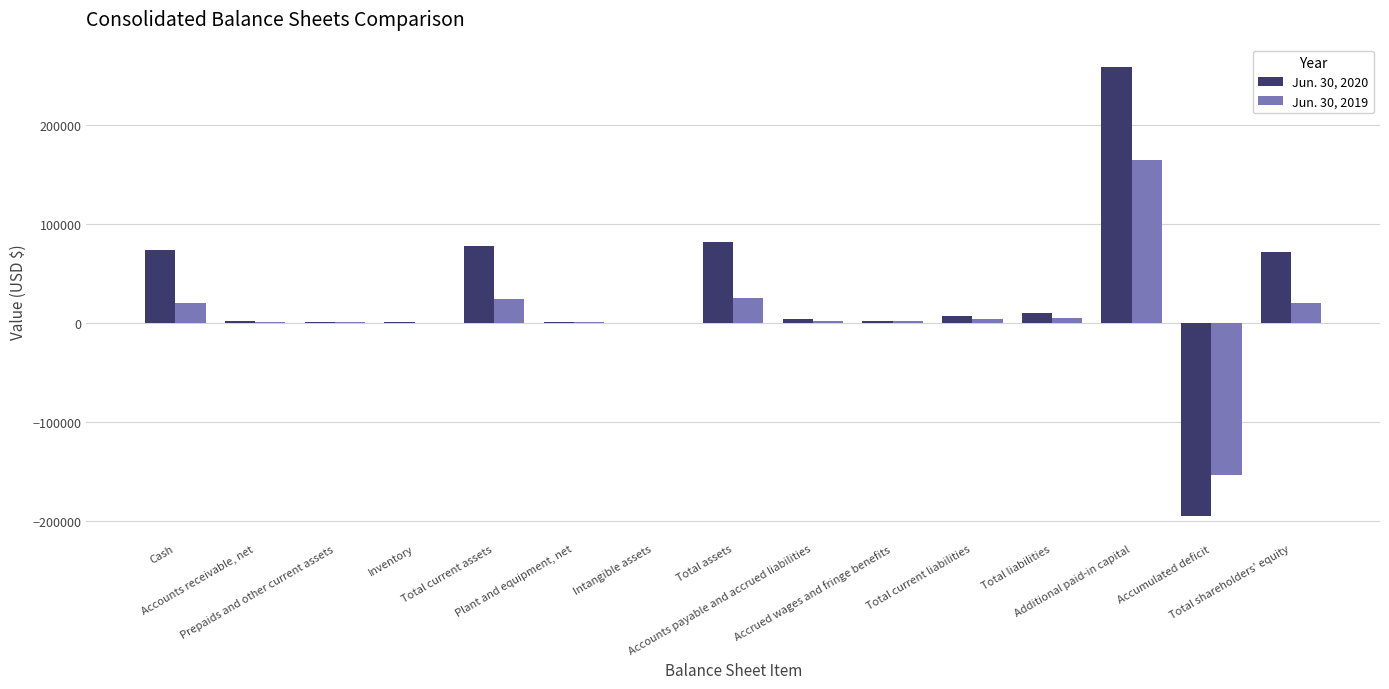

Are the bars horizontal?

No